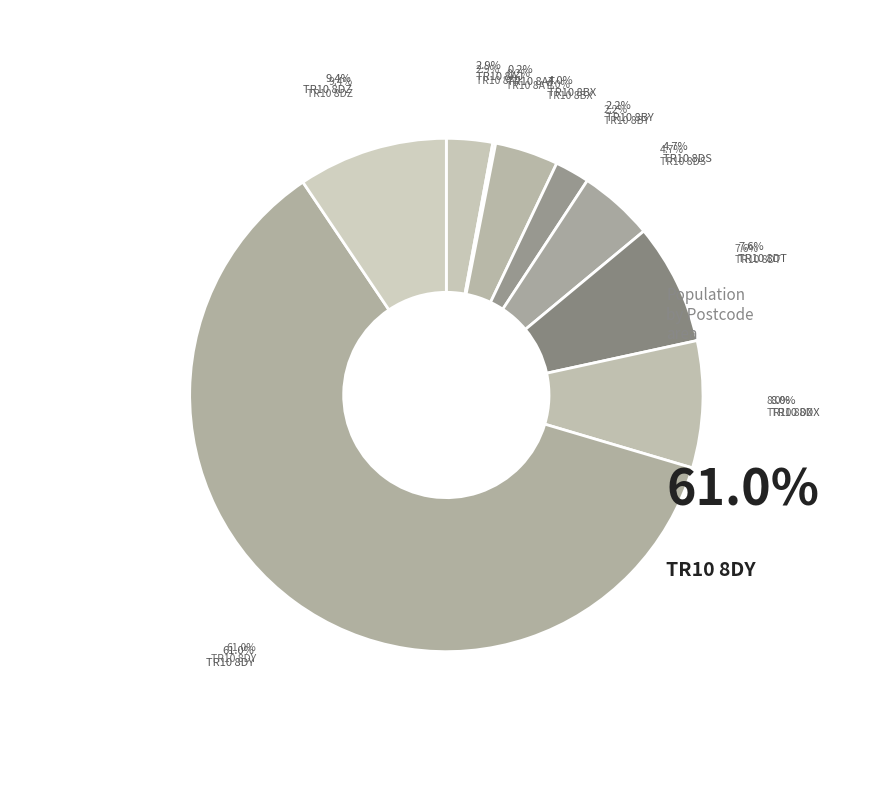

Which slice is the smallest?

TR10 8AT